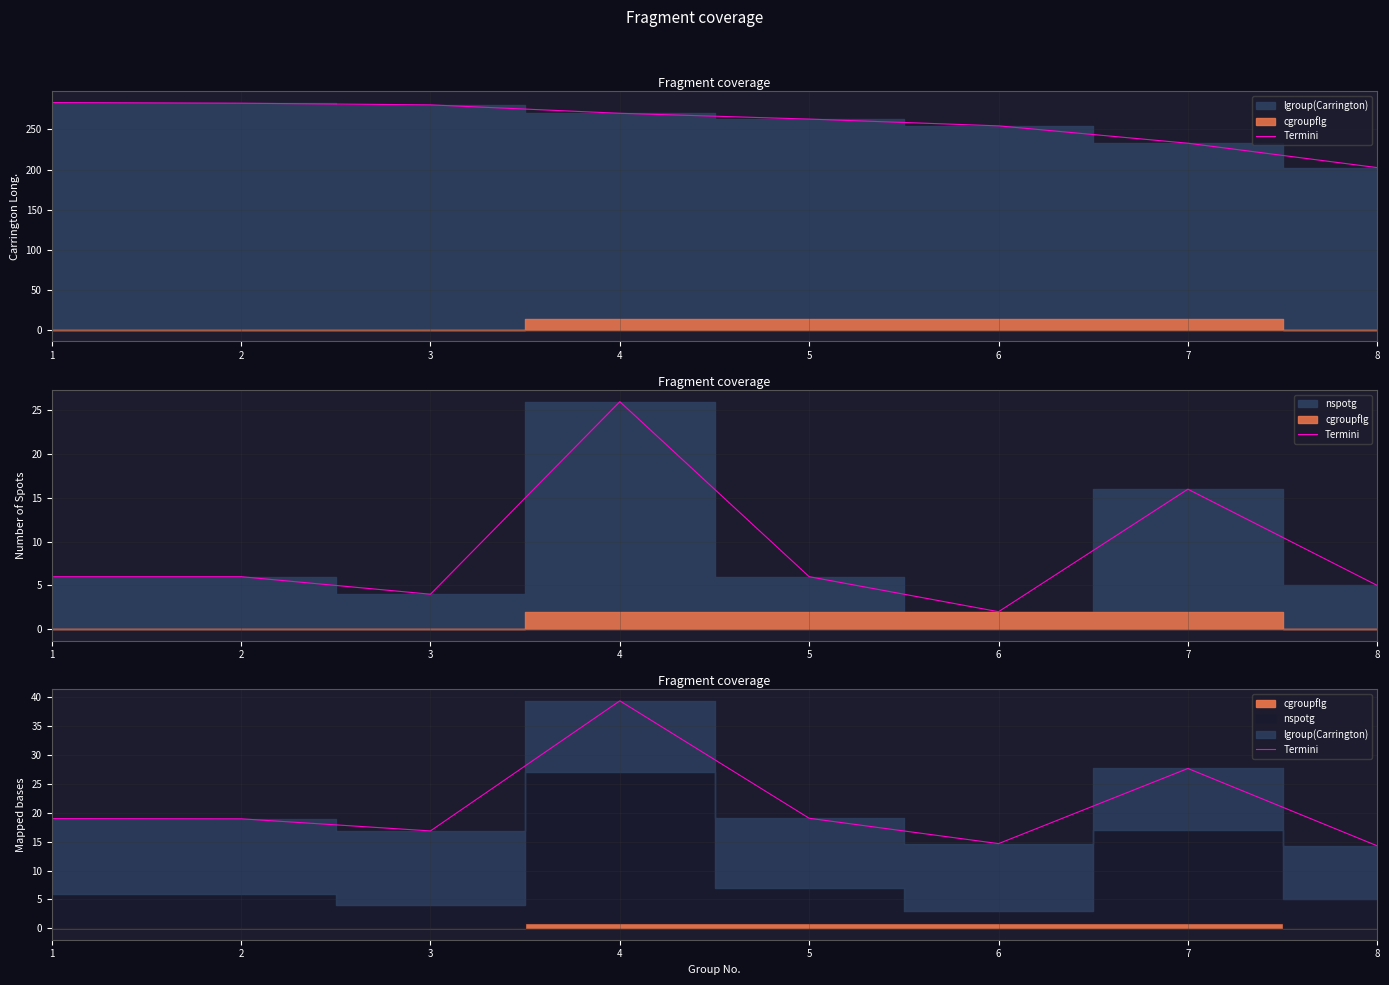

Which category has the highest value across all series?

4